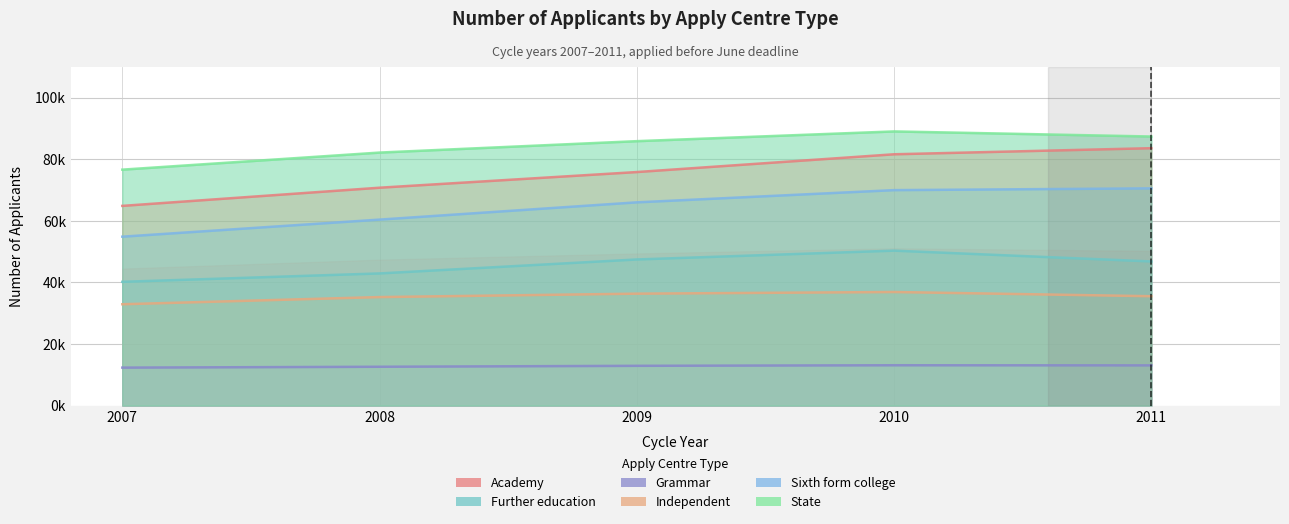

Which category has the highest value across all series?

2010